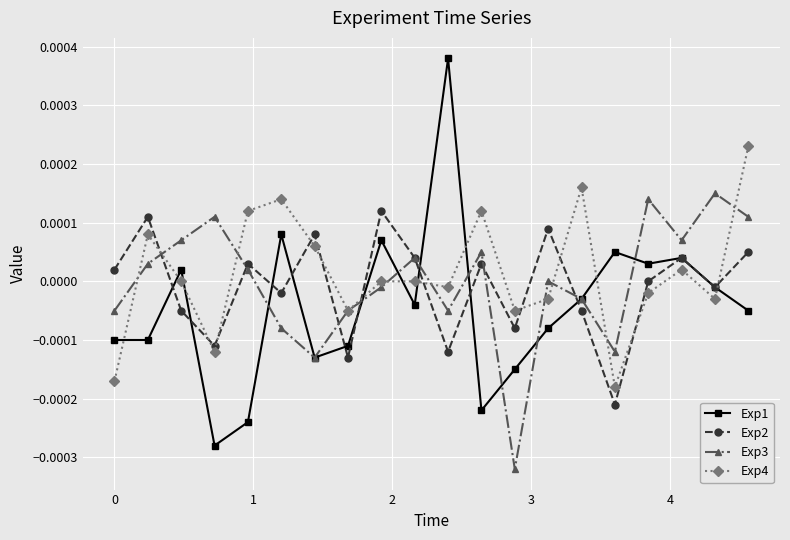

Which series has the largest range (max minus min)?

Exp1